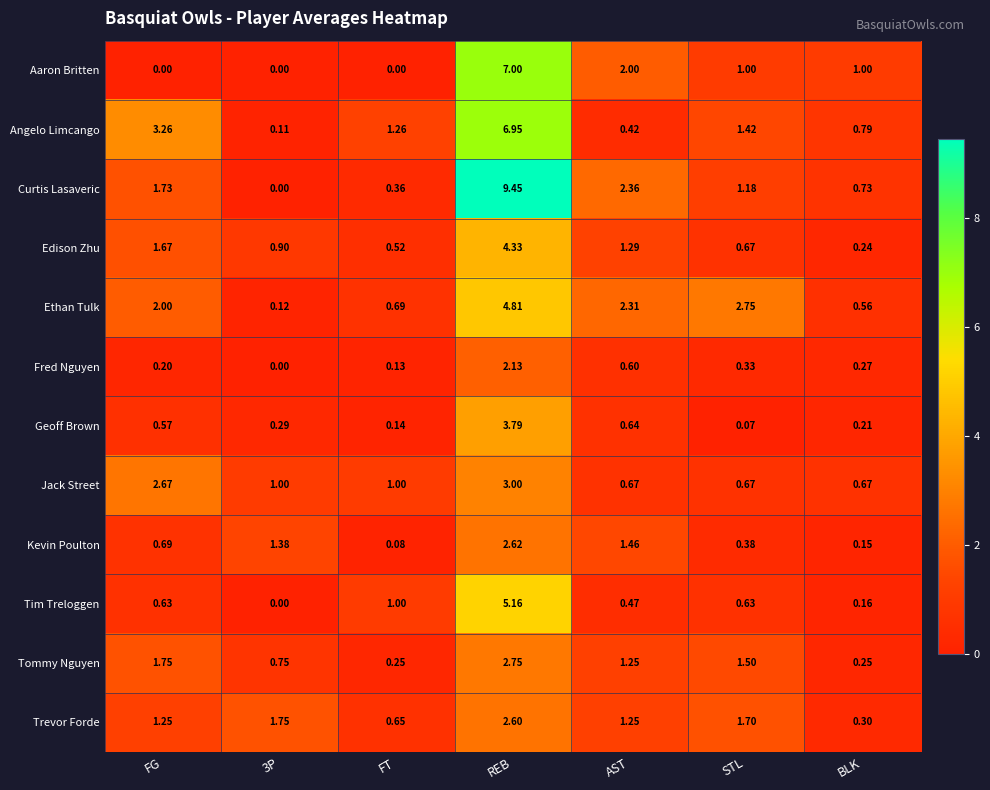

Which series changed the most between AST and BLK?

Ethan Tulk